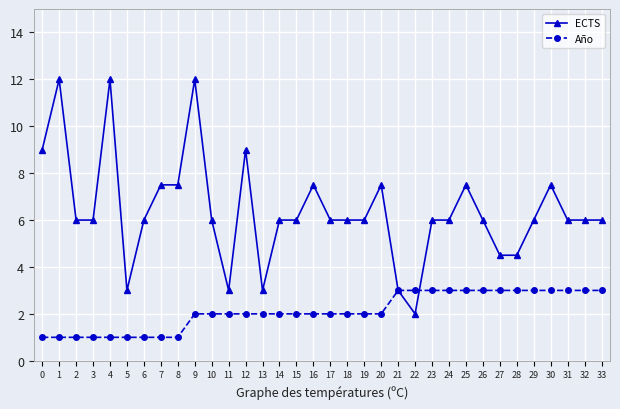

What is the total value across all series at 8?

8.5